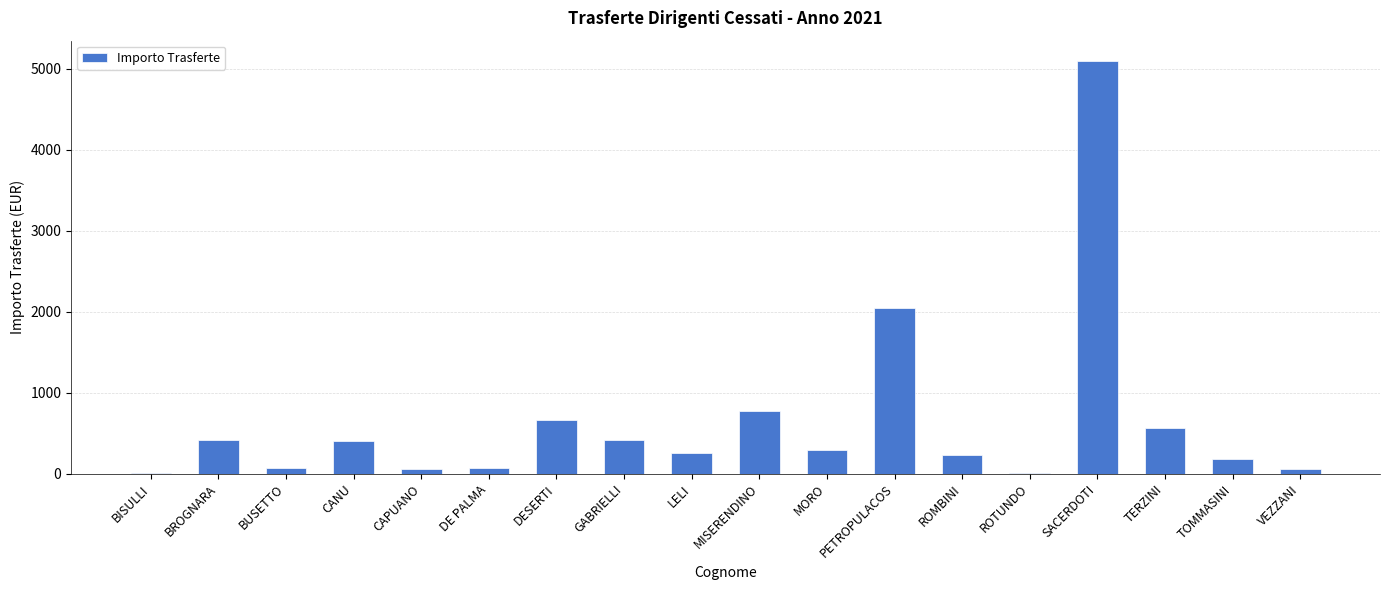

What is the change in value from GABRIELLI to SACERDOTI?

+4669.6